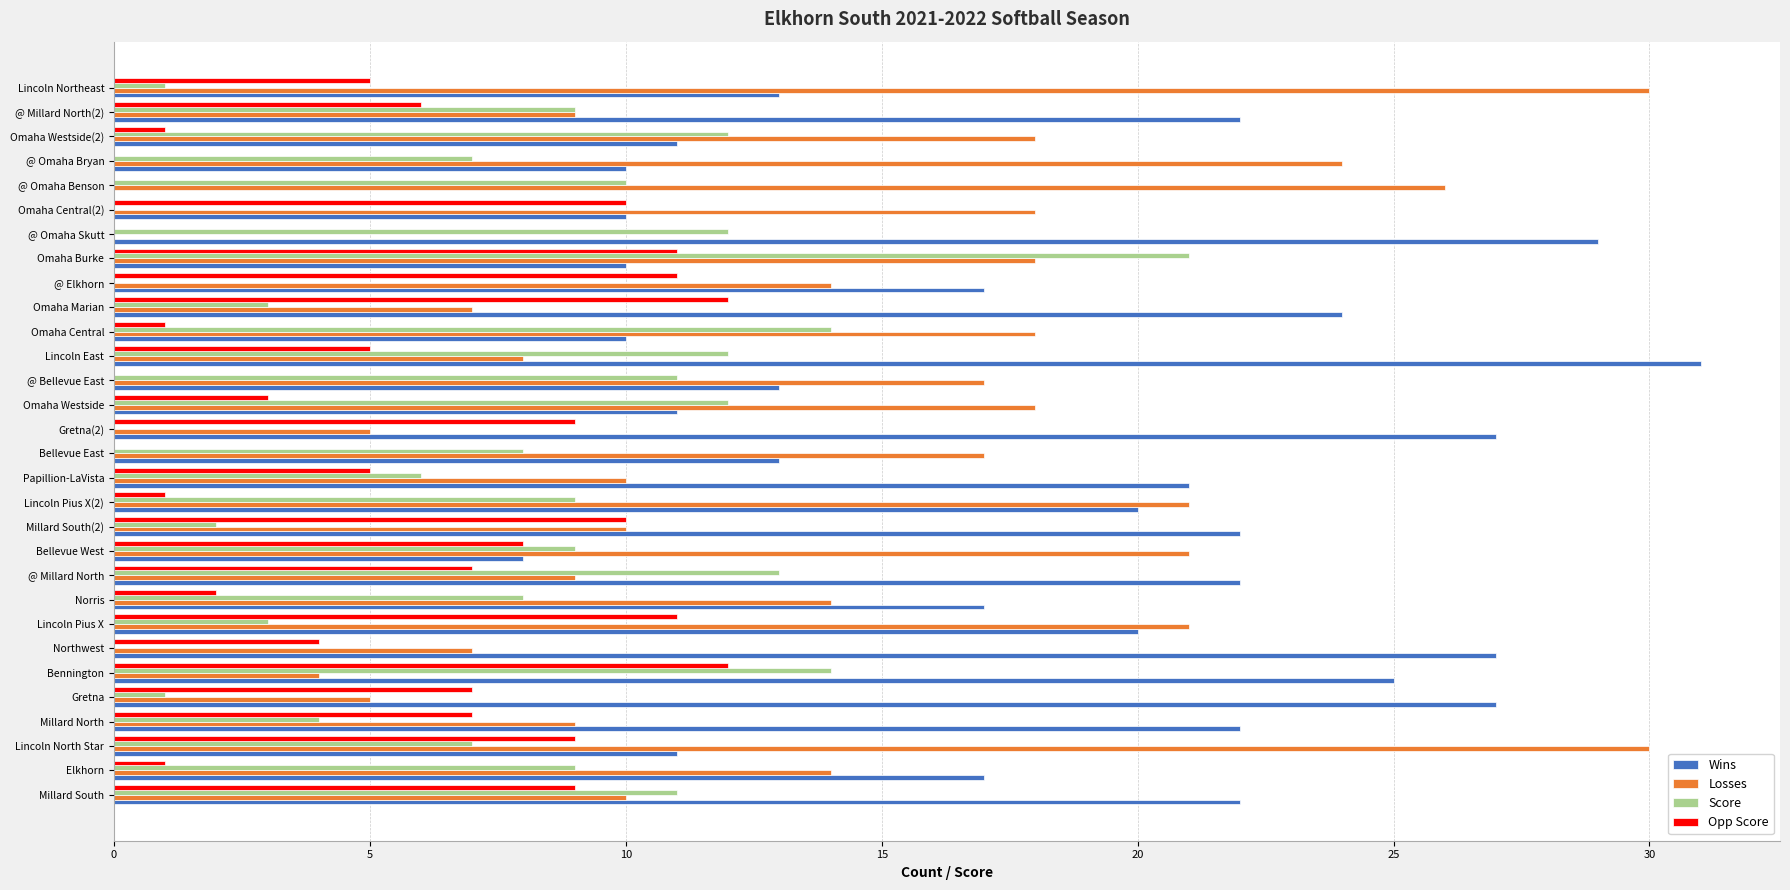

Count the number of categories in the chart.

30